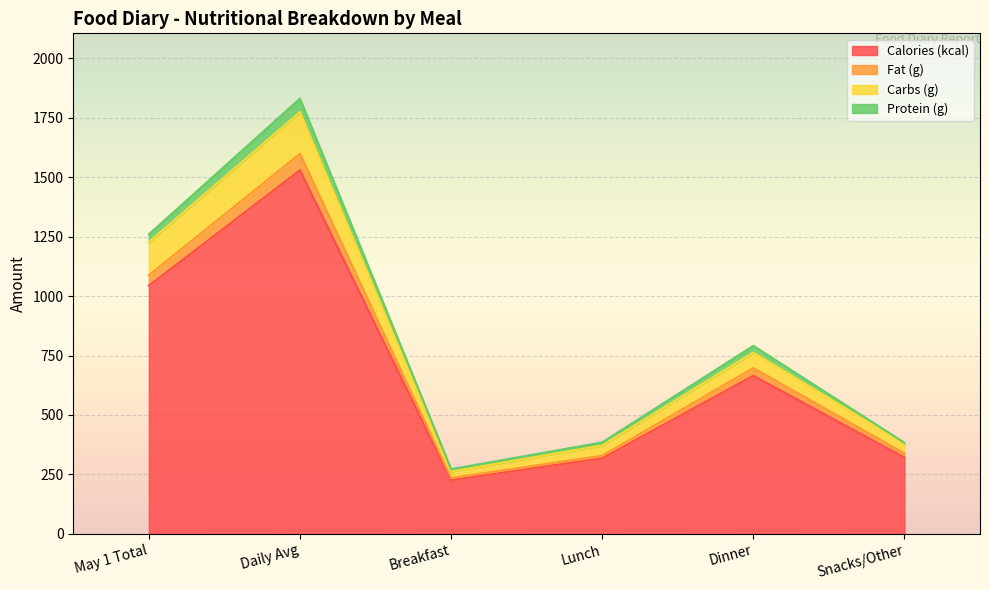

True or false: Calories (kcal) and Fat (g) cross at least once.

False